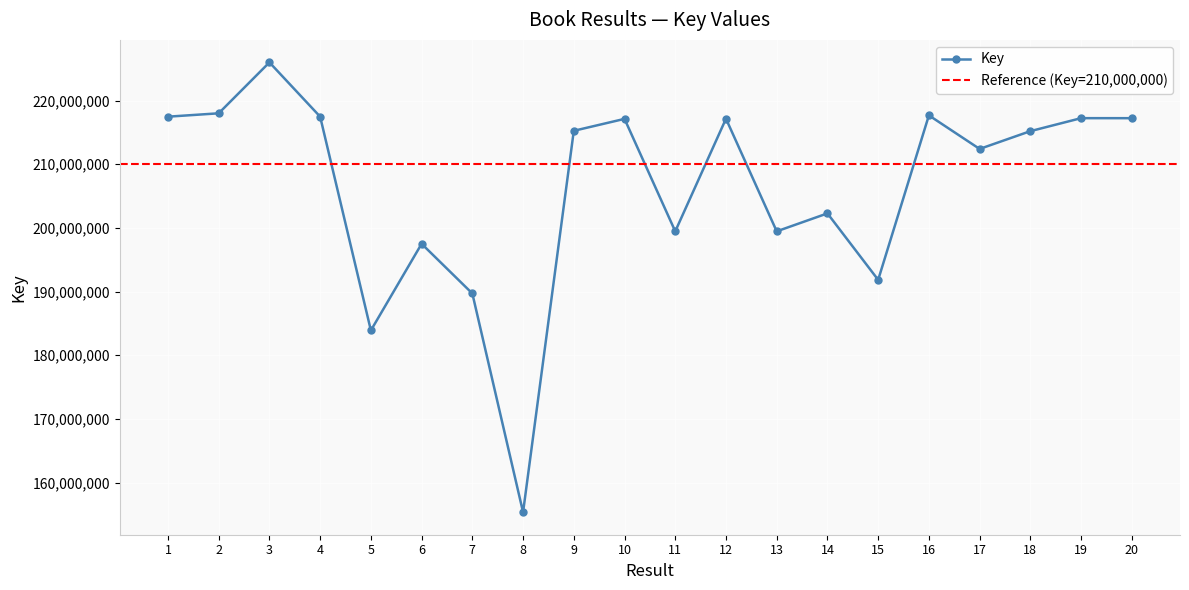

How many lines are shown in the chart?

1